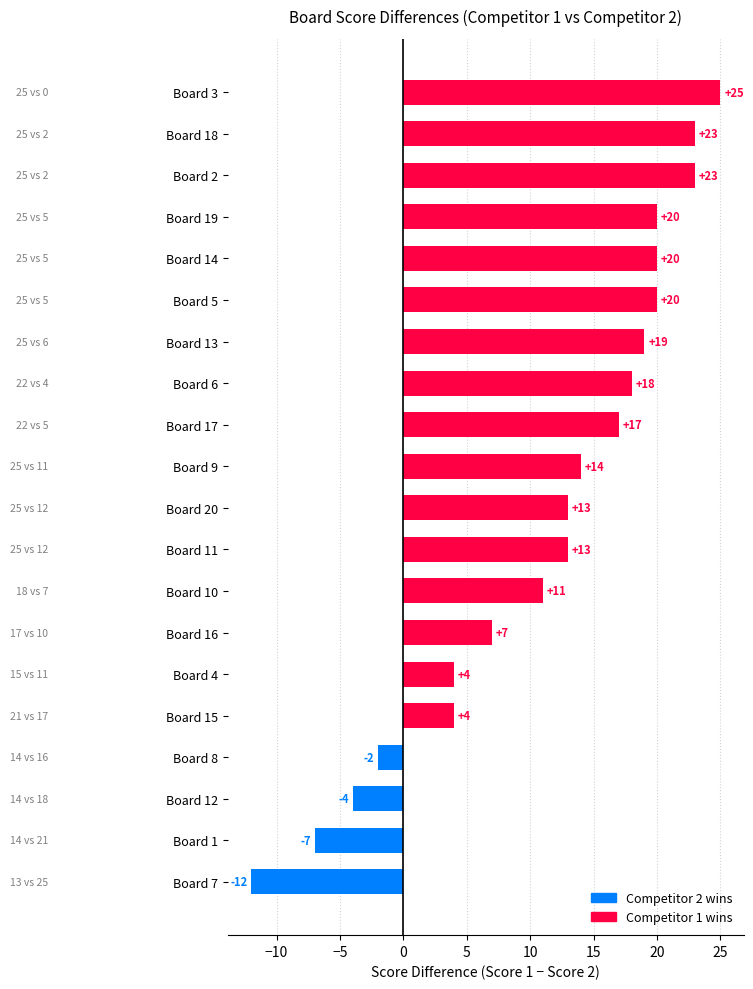

What is the change in value from Board 1 to Board 4?

+11